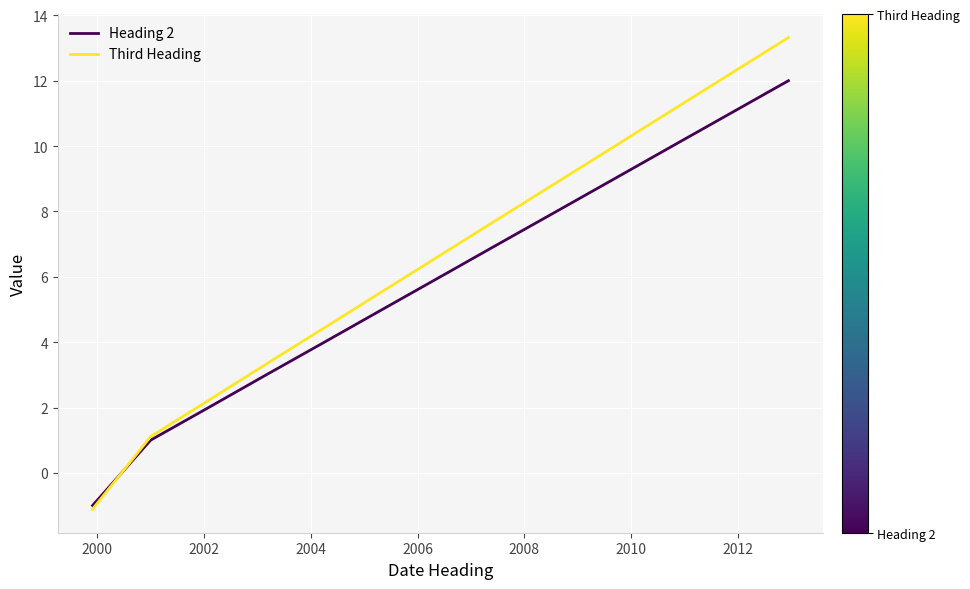

Which series has the largest range (max minus min)?

Third Heading